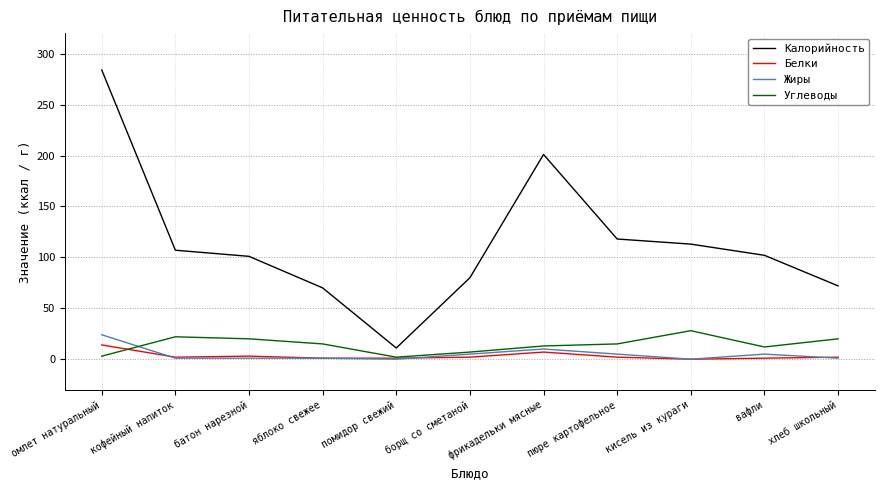

True or false: Углеводы and Калорийность intersect in this chart.

False